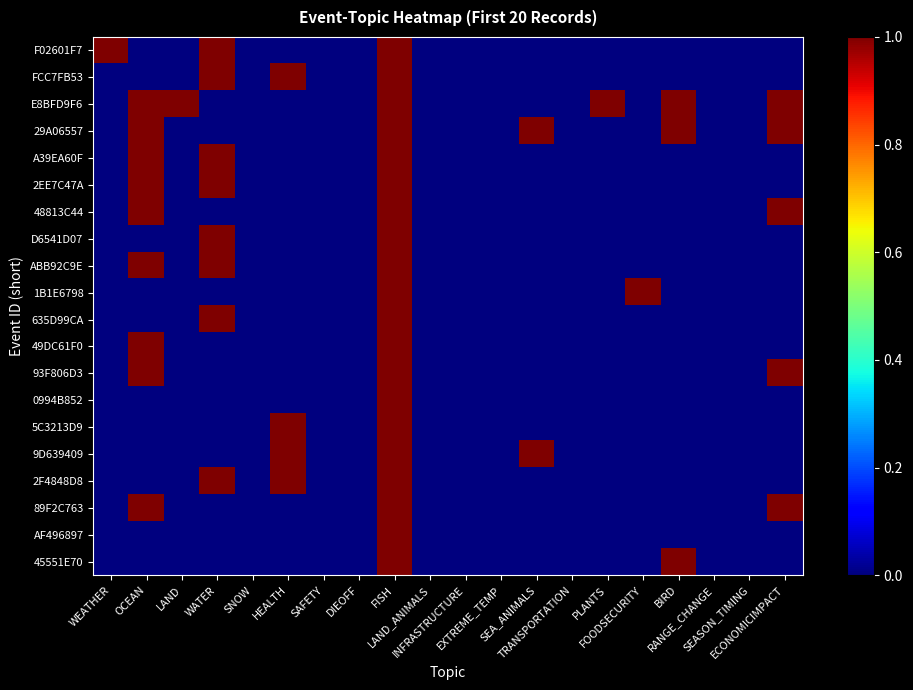

Which series changed the most between FISH and SEASON_TIMING?

F02601F7